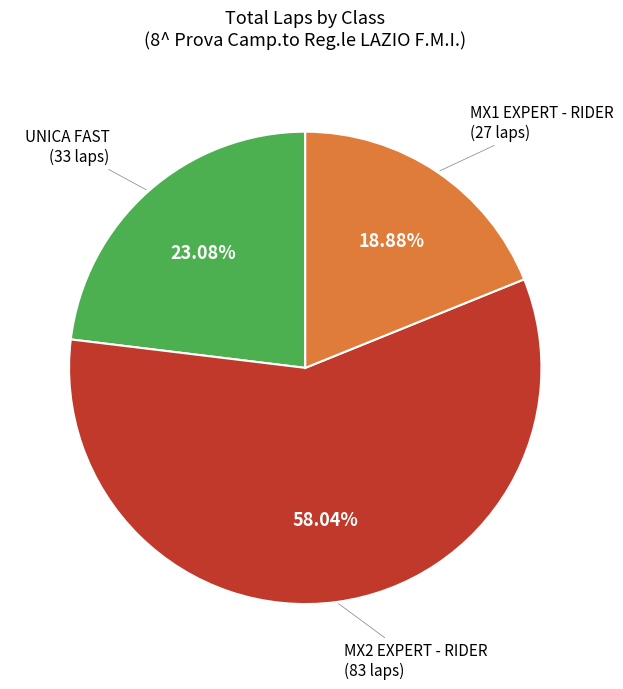

To the nearest percent, what is the average slice percentage?

33%